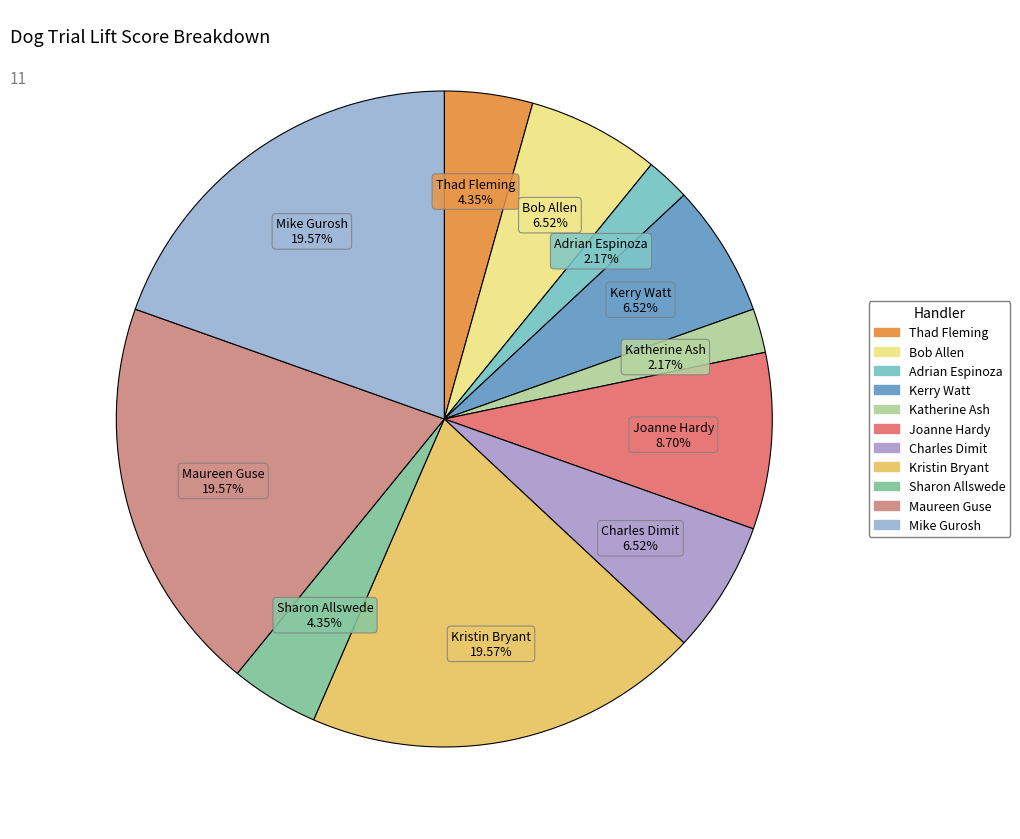

Is there a majority slice in this chart?

No